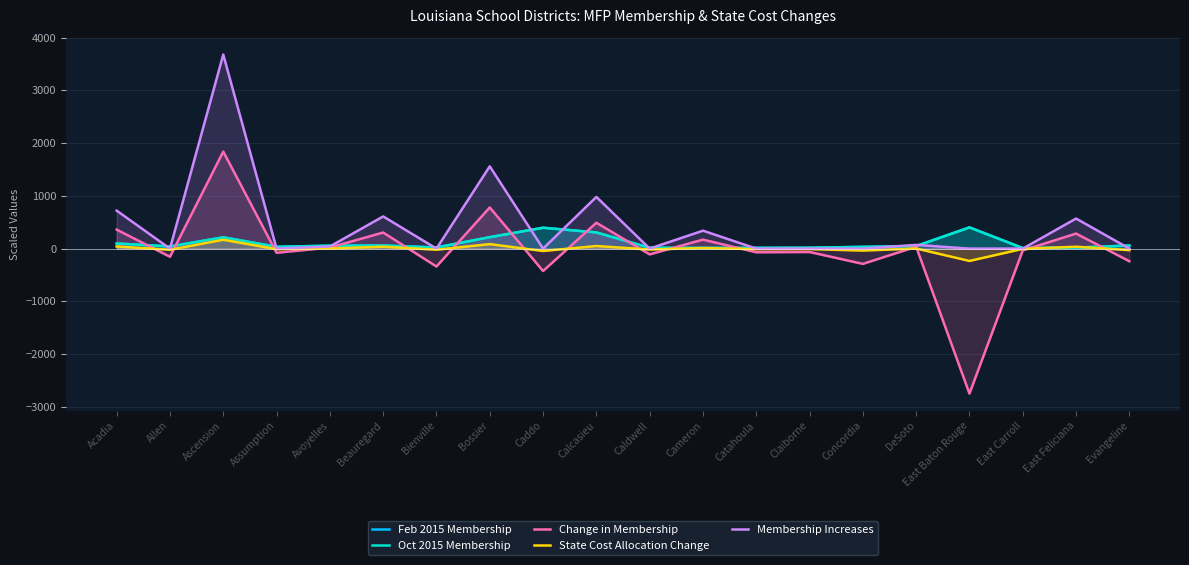

True or false: Feb 2015 Membership and Membership Increases cross at least once.

True